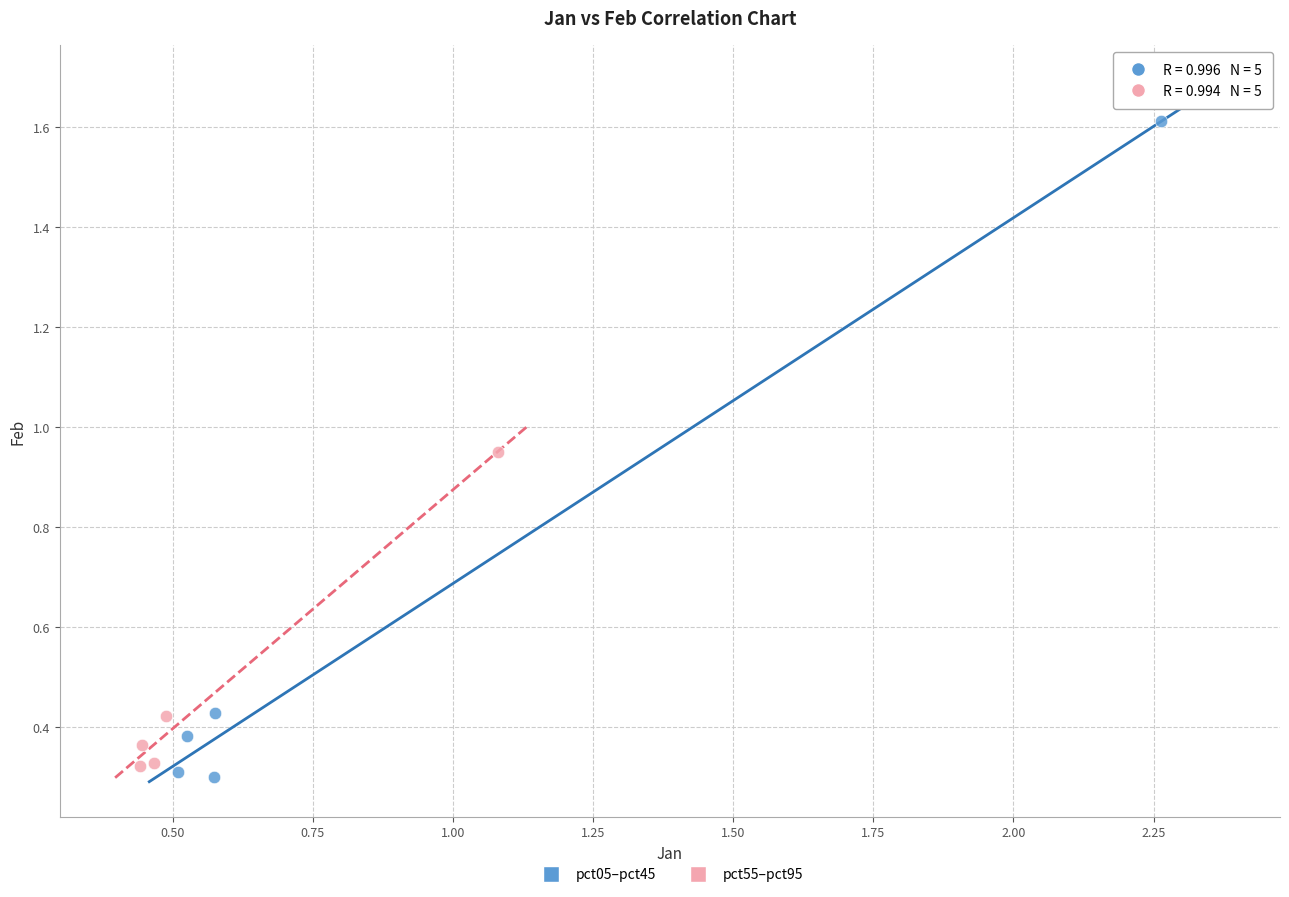

Which series reaches the maximum Y coordinate?

pct05–pct45